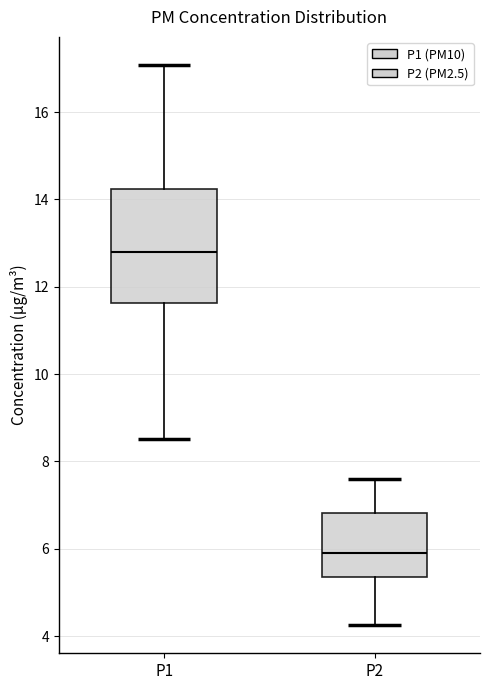

Reading left to right, read every box against the y-axis: the position of its median line, the range the box covers, and the ends of its whiskers. The values are not printed on the chart, so give them approximately, as read against the axis.

P1: median 12.8, box 11.6 to 14.2, whiskers 8.6 to 17.0
P2: median 6.0, box 5.4 to 6.8, whiskers 4.2 to 7.6